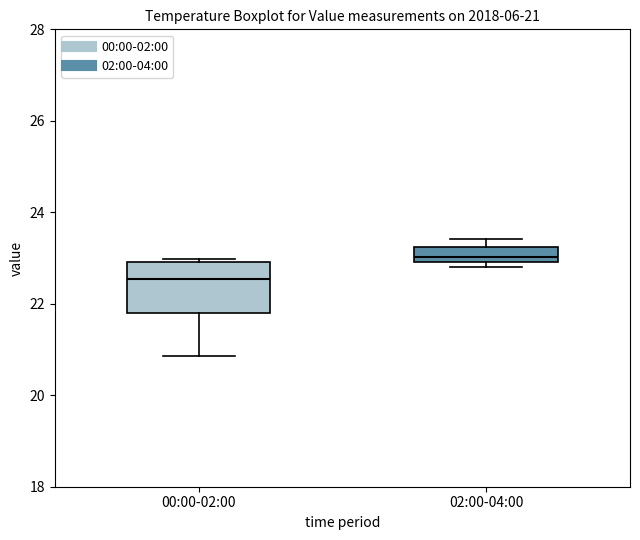

Comparing the boxes themselves (not the whiskers), which one is the tallest?

00:00-02:00